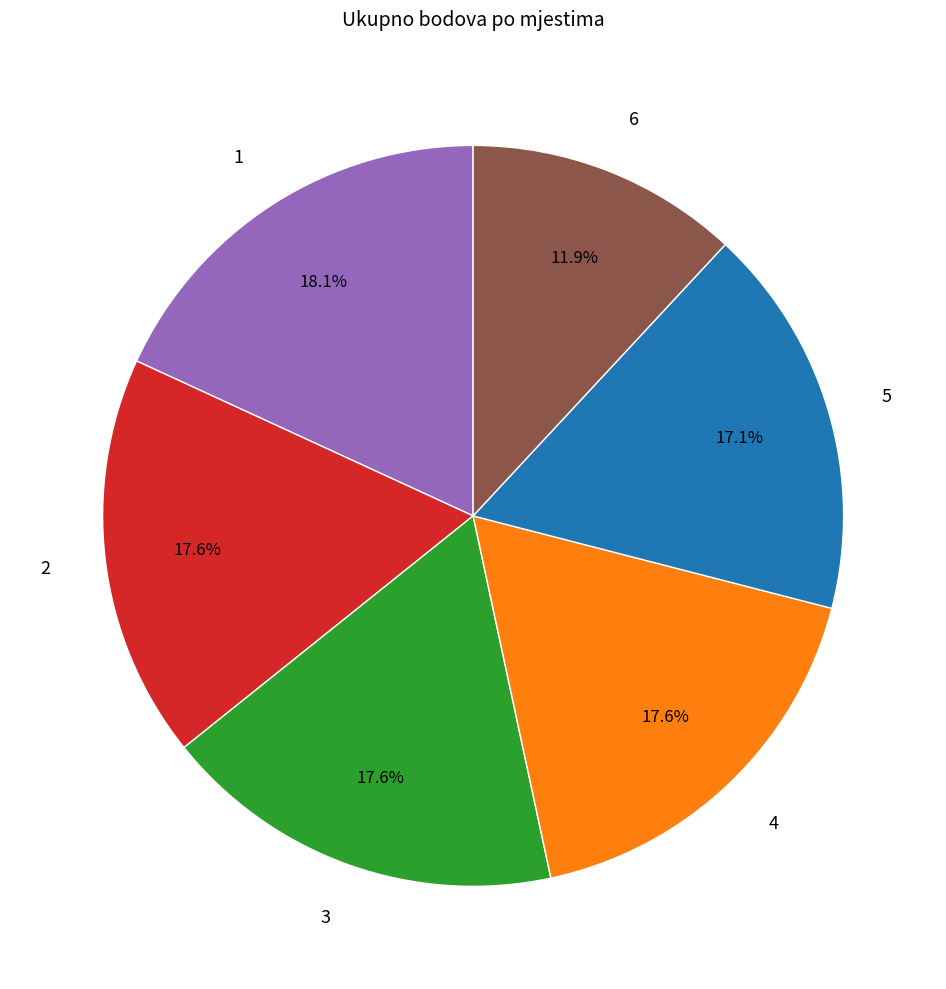

To the nearest percent, what is the difference between the largest and smallest slice percentages?

6%